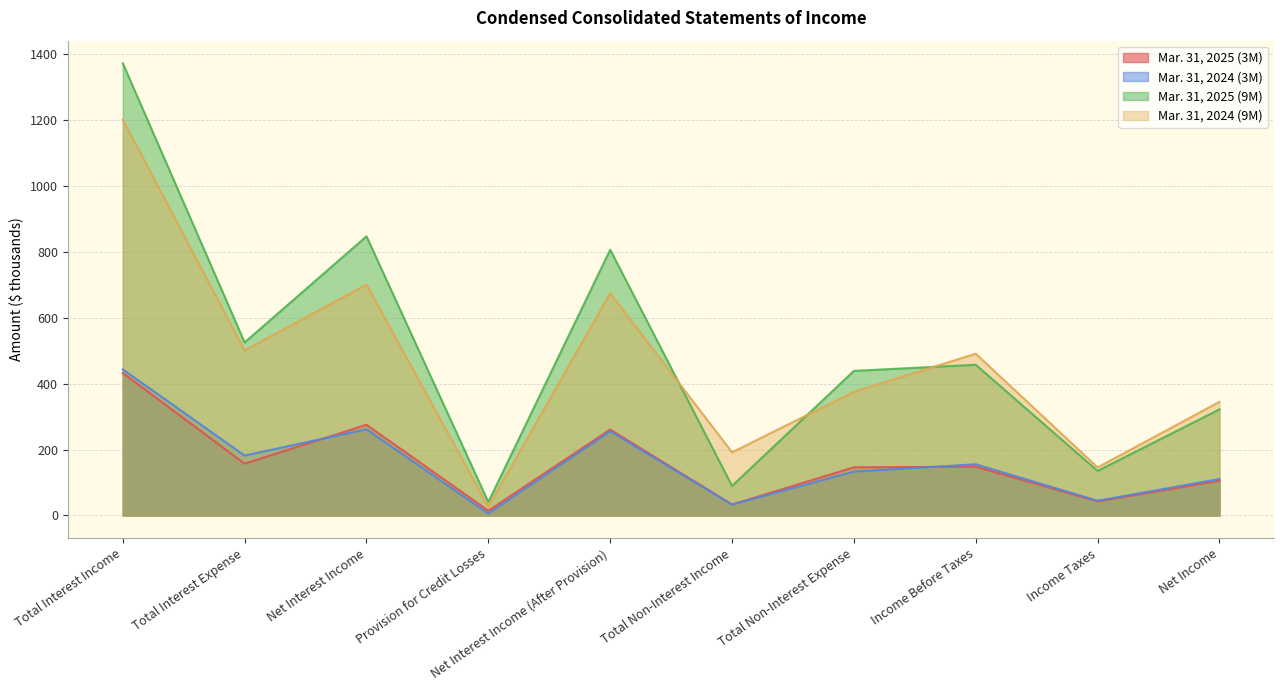

True or false: Mar. 31, 2024 (3M) and Mar. 31, 2024 (9M) cross at least once.

False